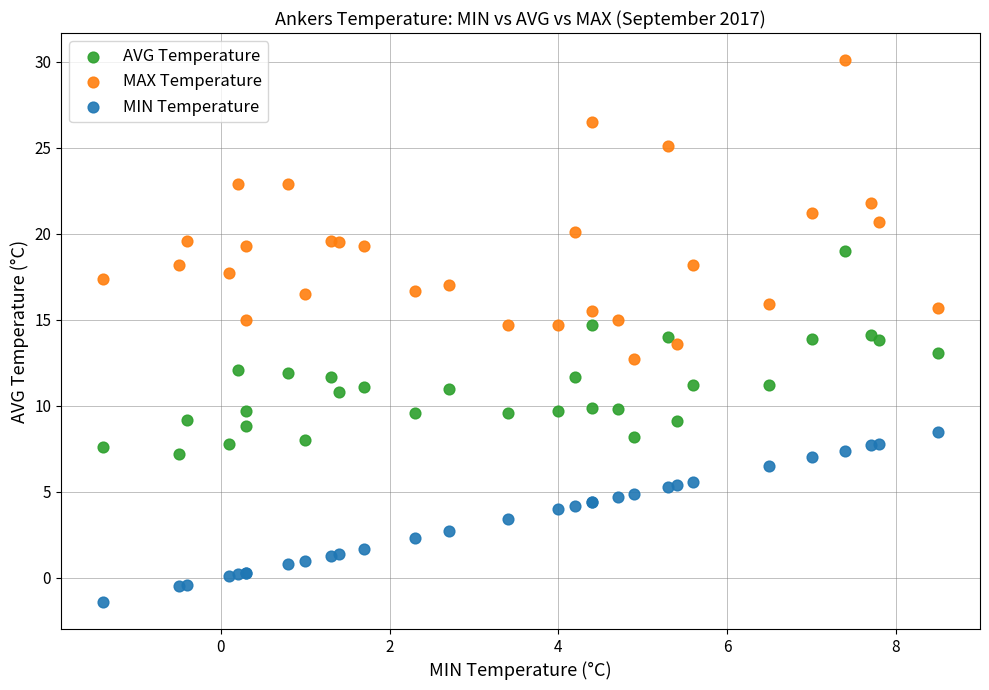

What is the X range (max minus min) for the scatter plot?

9.9